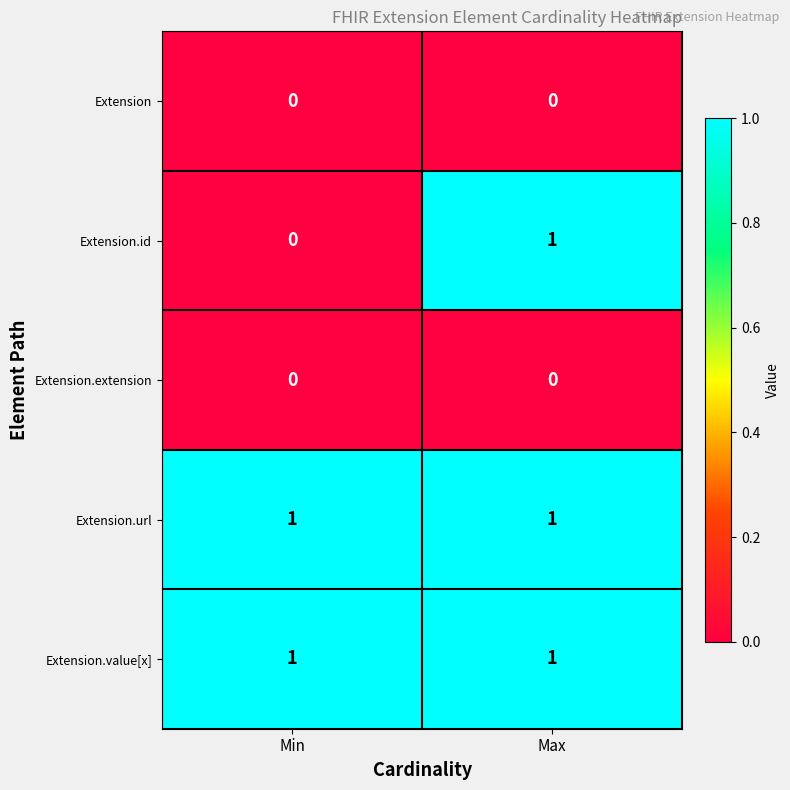

Which series has the largest range (max minus min)?

Extension.id